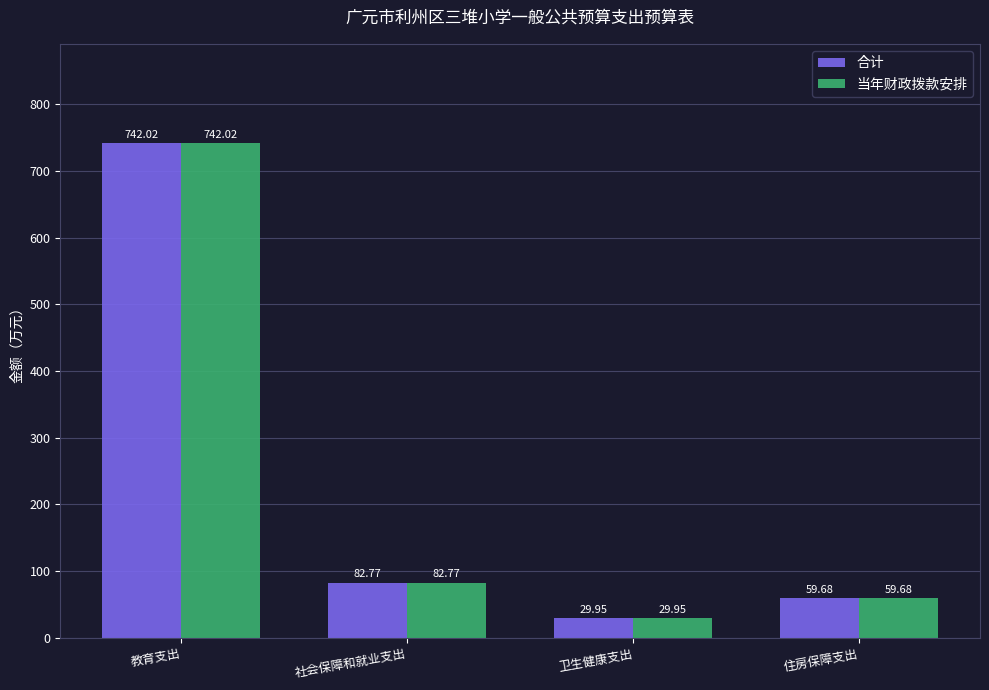

How many distinct data groups are displayed?

2